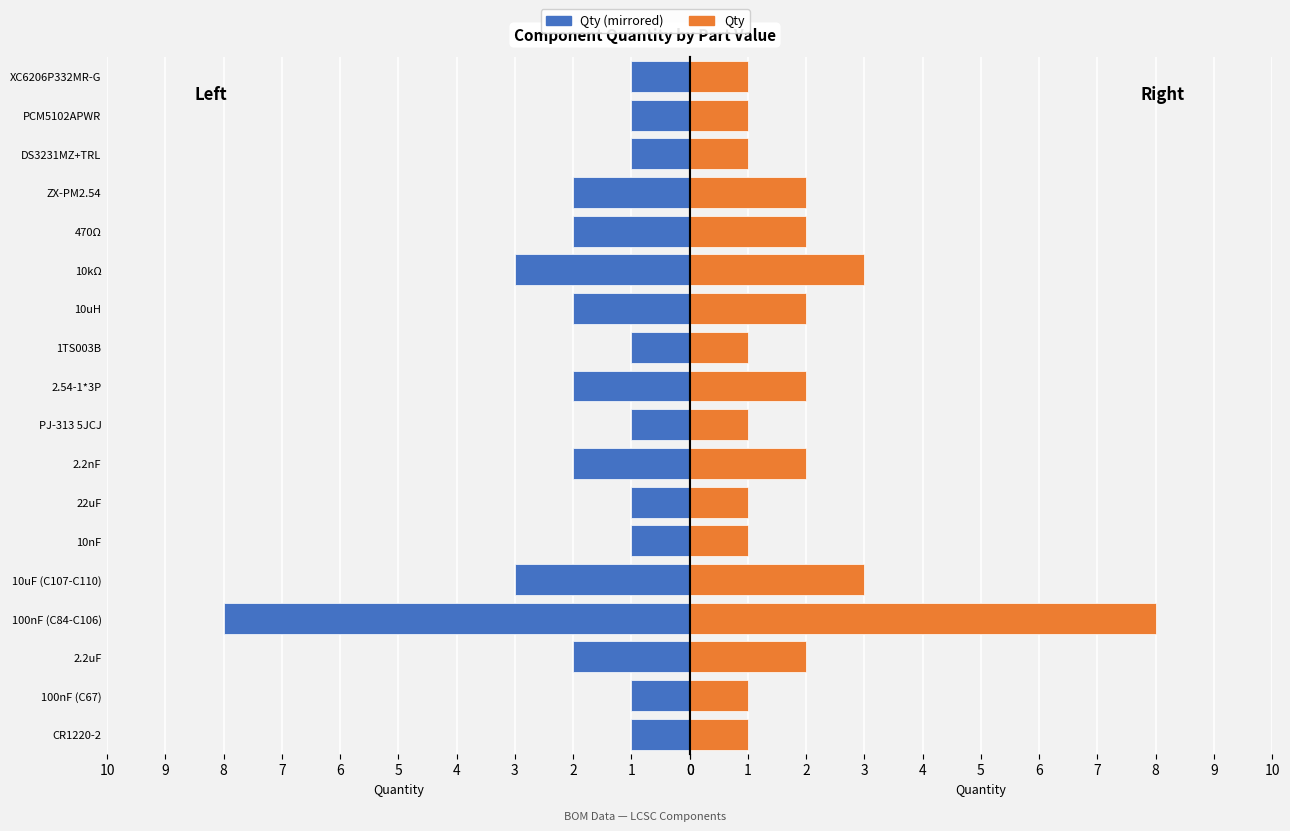

How many bars are there in total?

36